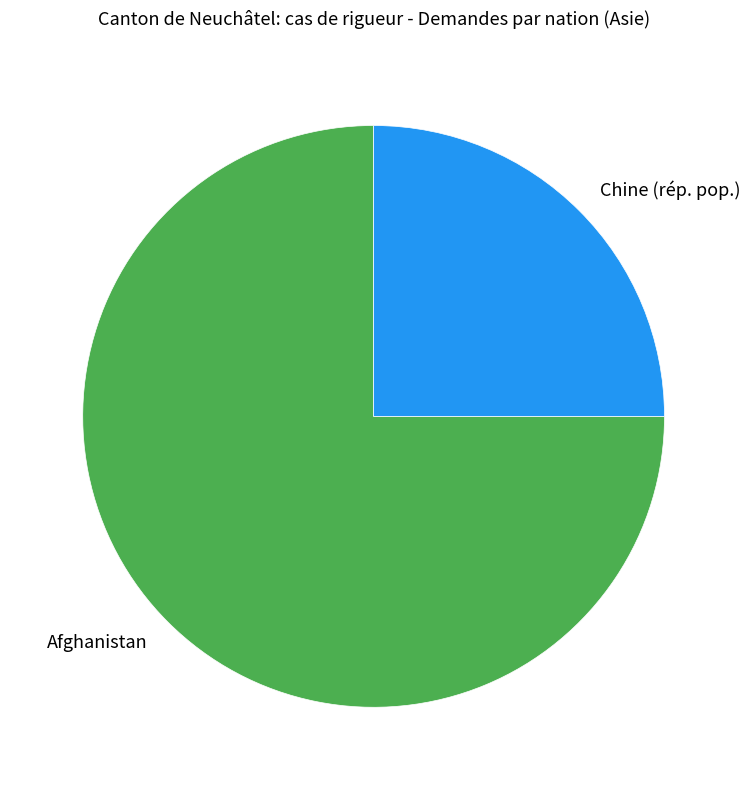

What is the ratio of the value at Chine (rép. pop.) to the value at Afghanistan?

0.3